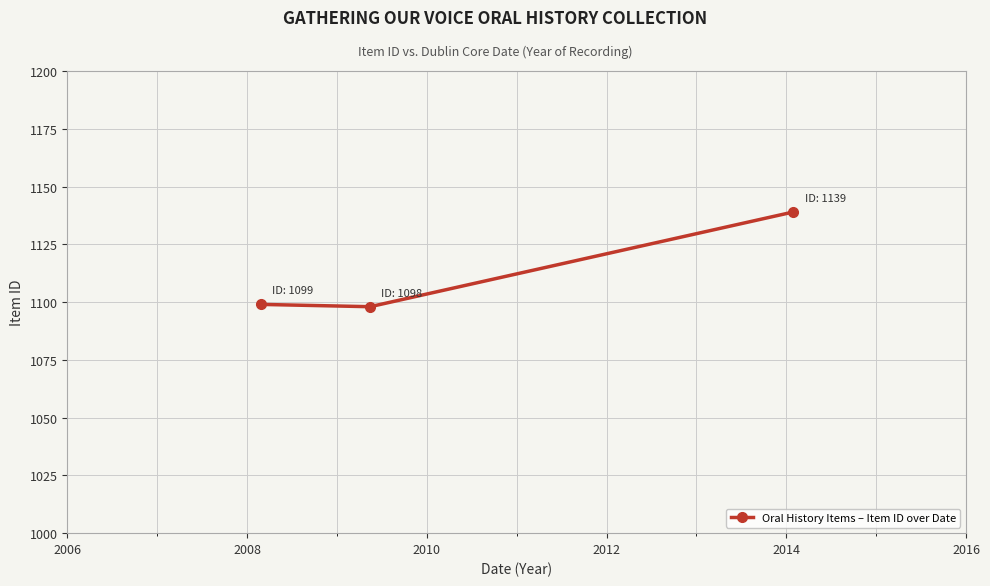

What is the value of the 3rd point from the left?

1139